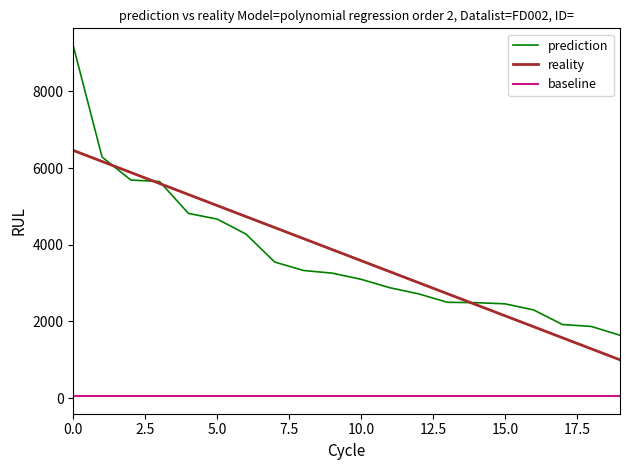

Is this an area chart (filled region under the line)?

No